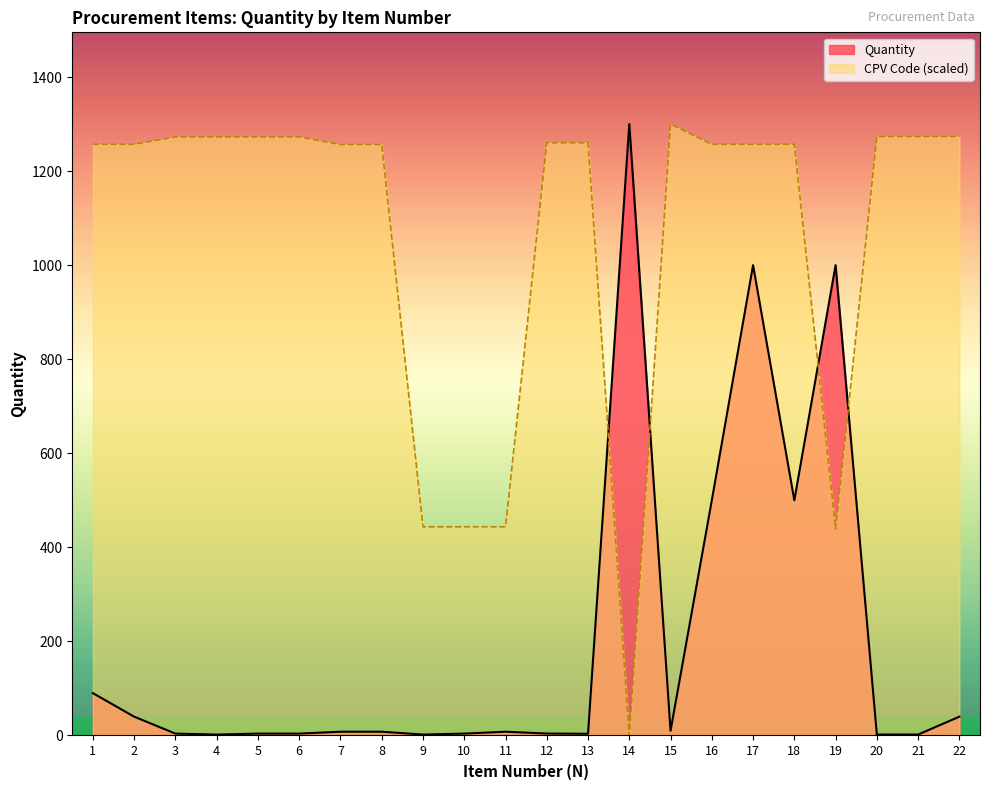

The value of Quantity at 8 is 8.0. True or false?

True